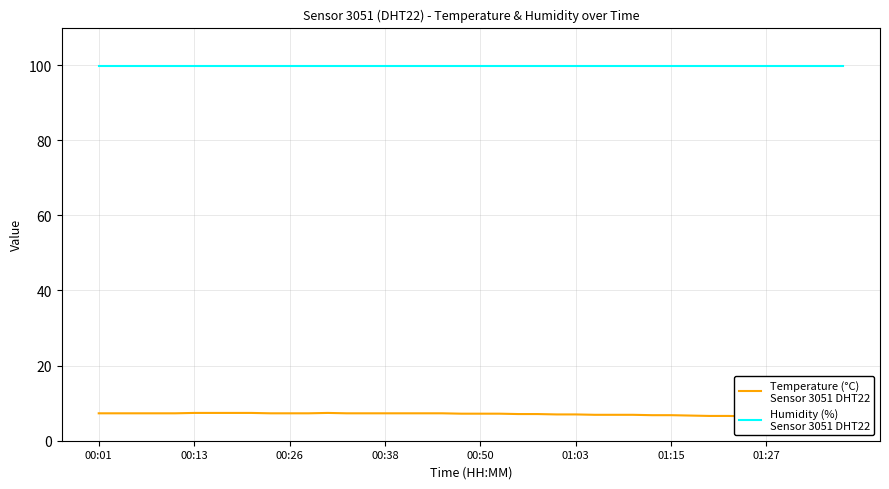

At how many categories does at least one series exceed 9?

40